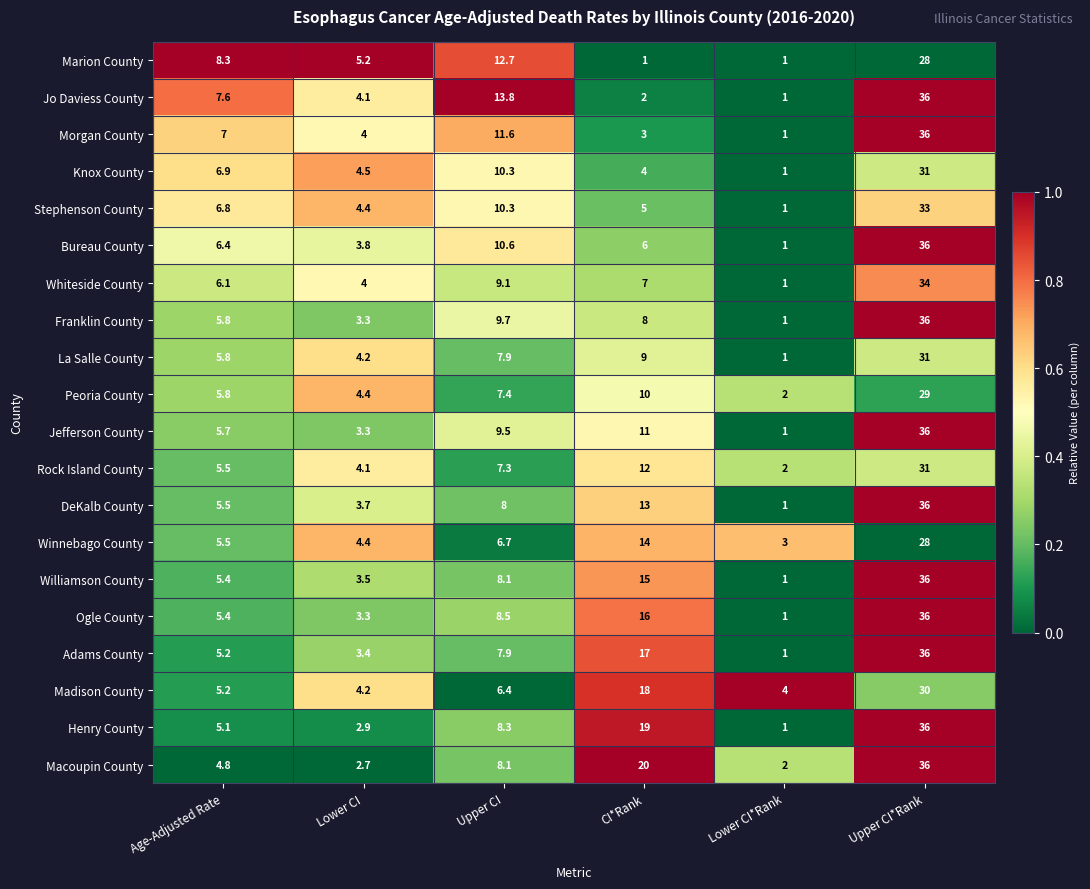

At which category is the sum across all series the highest?

Upper CI*Rank